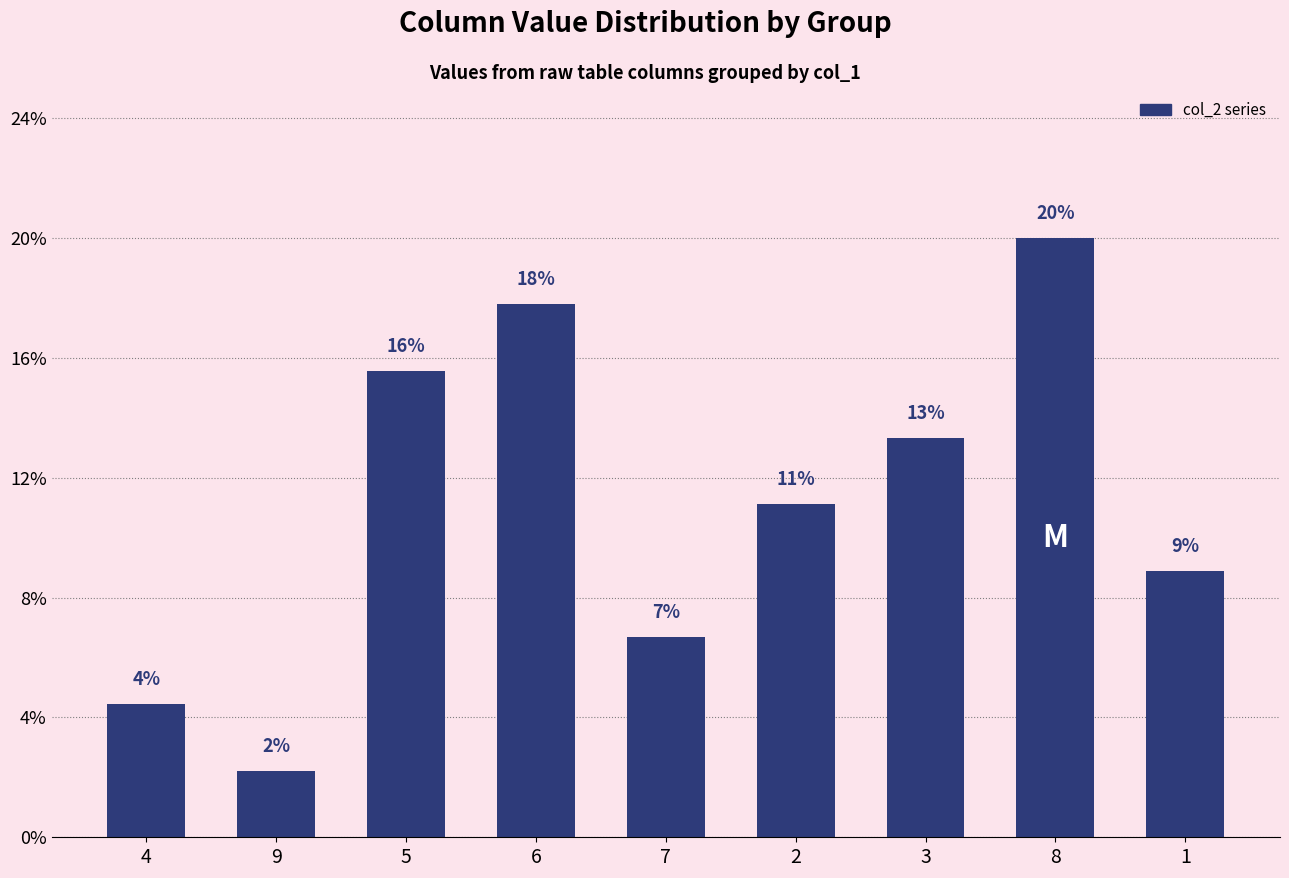

What is the value of the 2nd bar from the left?

2.2